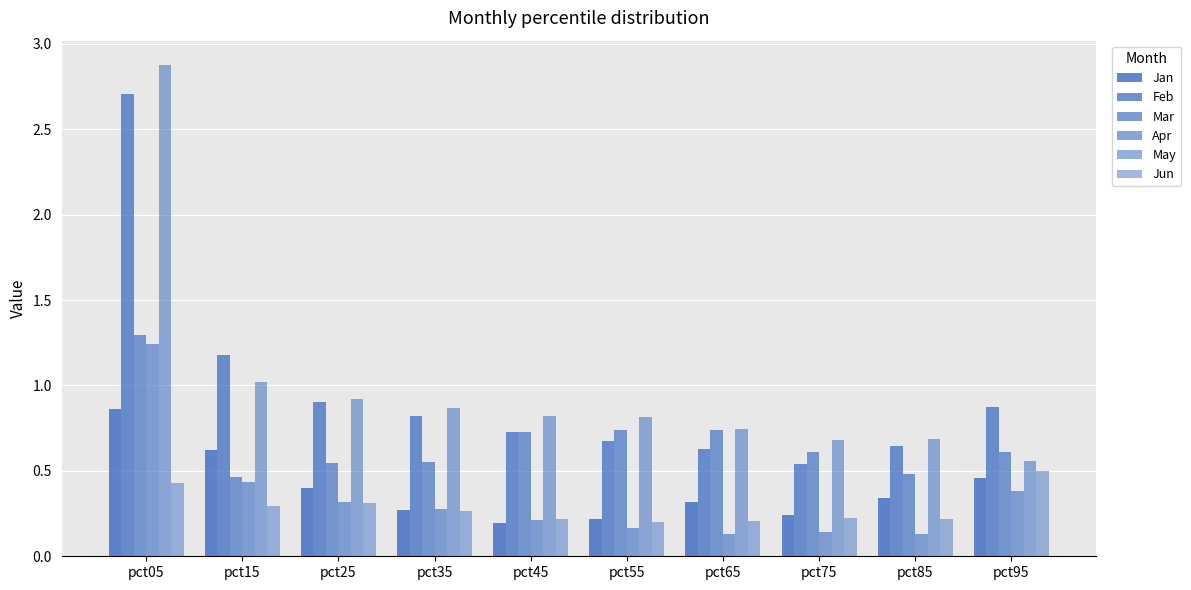

Are the bars horizontal?

No